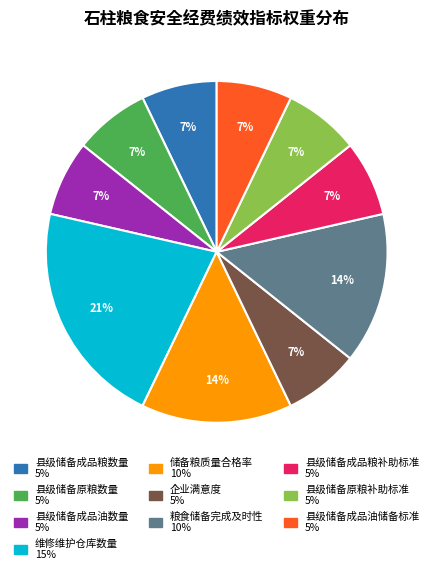

Does 粮食储备完成及时性 represent more than half of the total?

No